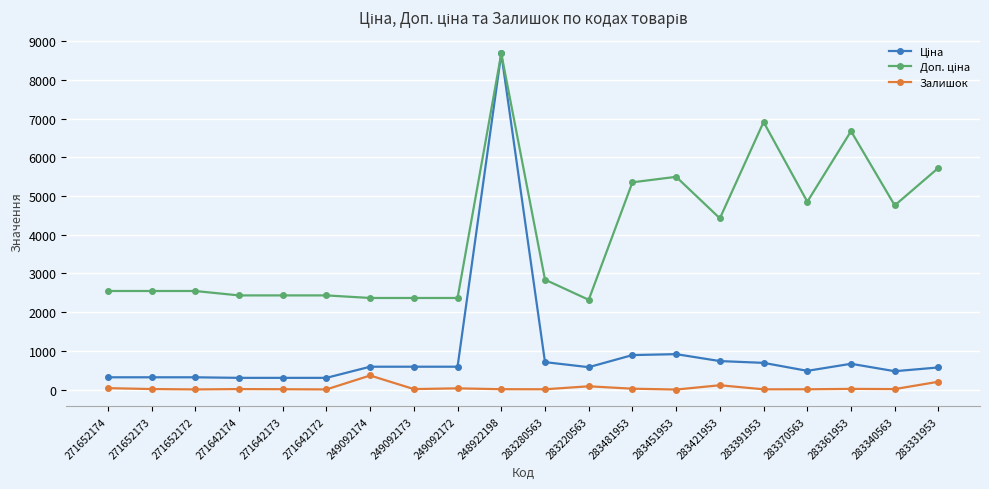

At which category is the sum across all series the highest?

248922198